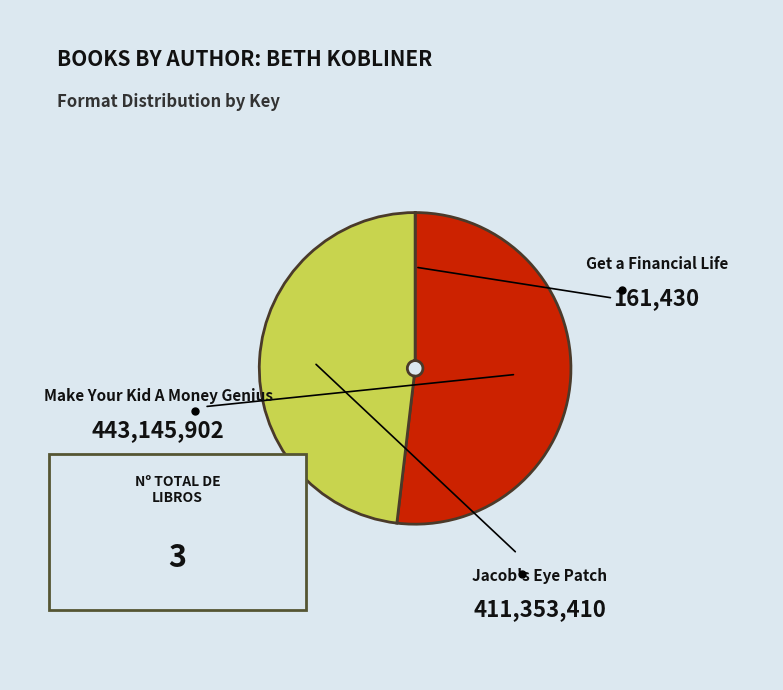

How many segments does this pie chart have?

3